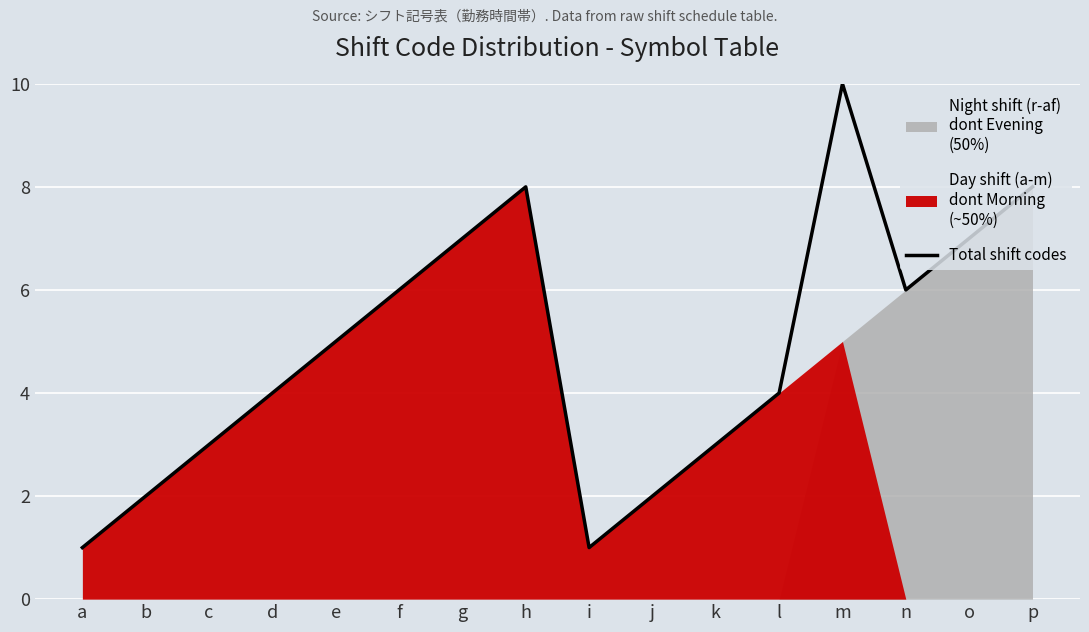

Which has a higher value, n or d?

n